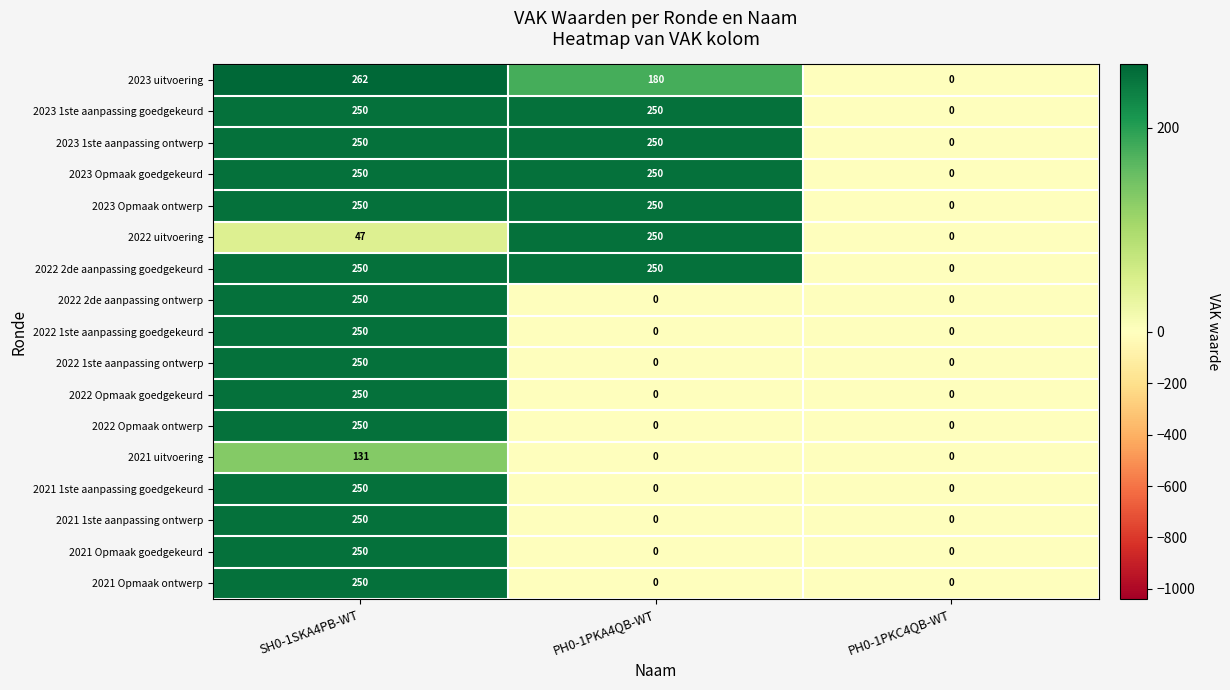

At how many categories does at least one series exceed 111?

2